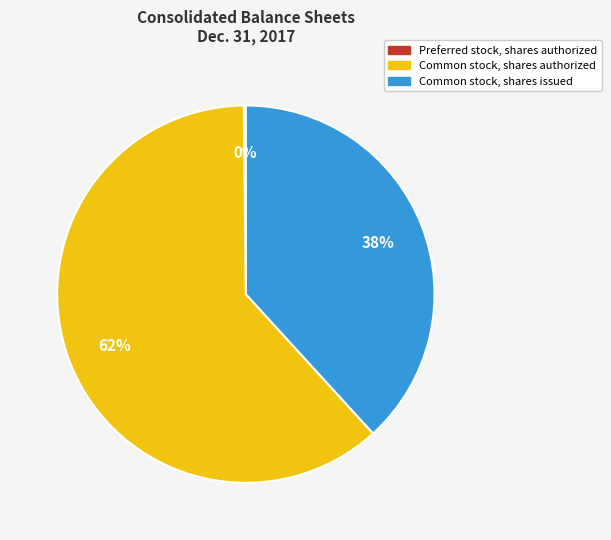

To the nearest percent, what is the average slice percentage?

33%